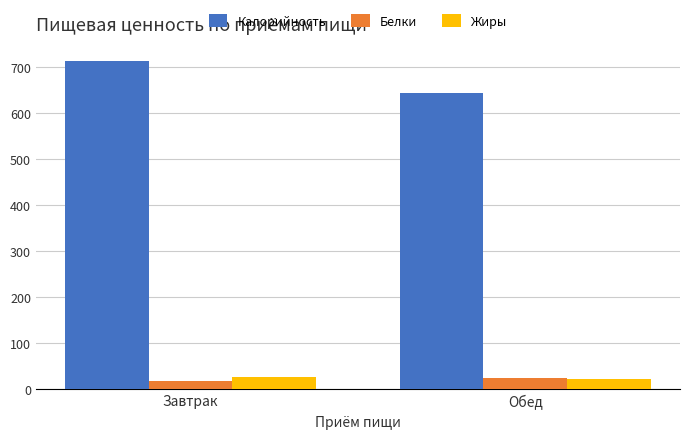

How many categories are shown in the chart?

2